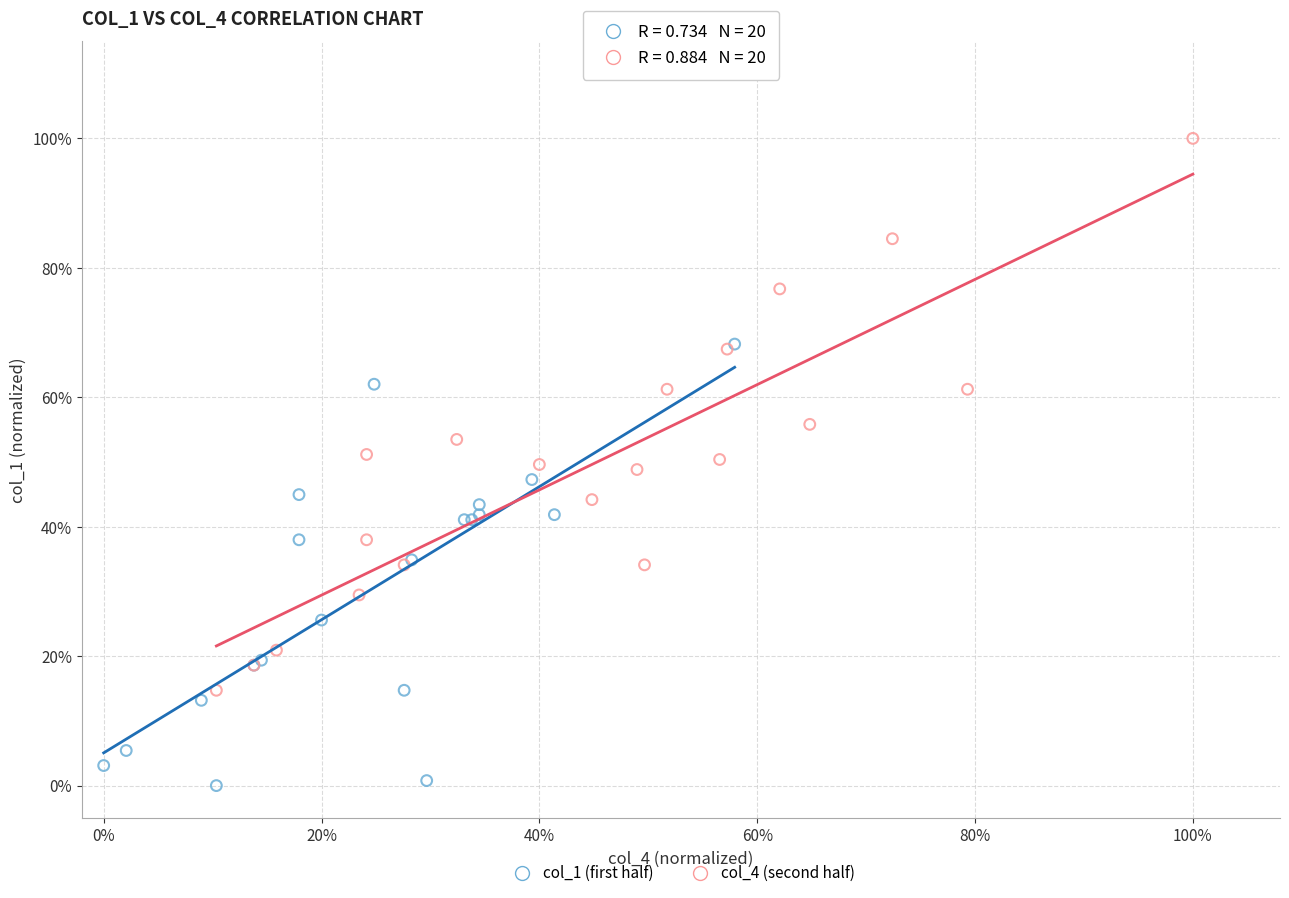

What are all the series names shown in the legend?

col_1 (first half), col_4 (second half)